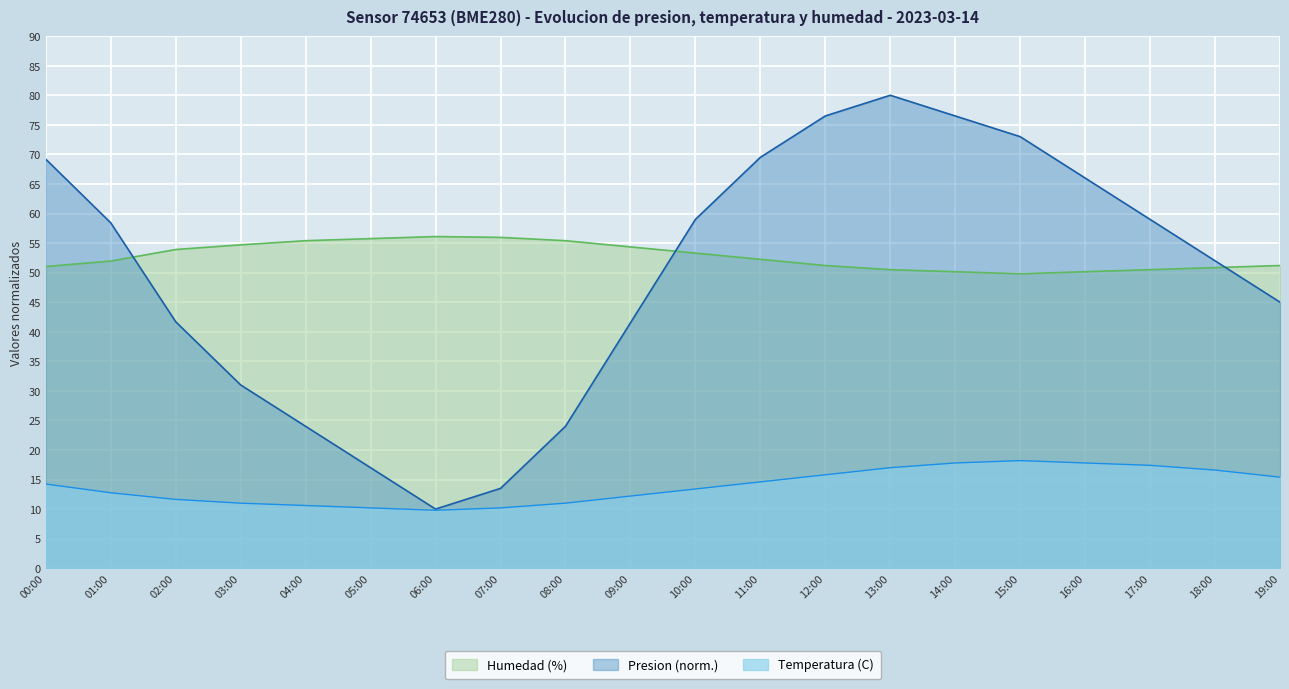

What is the maximum value for humidity?

56.1